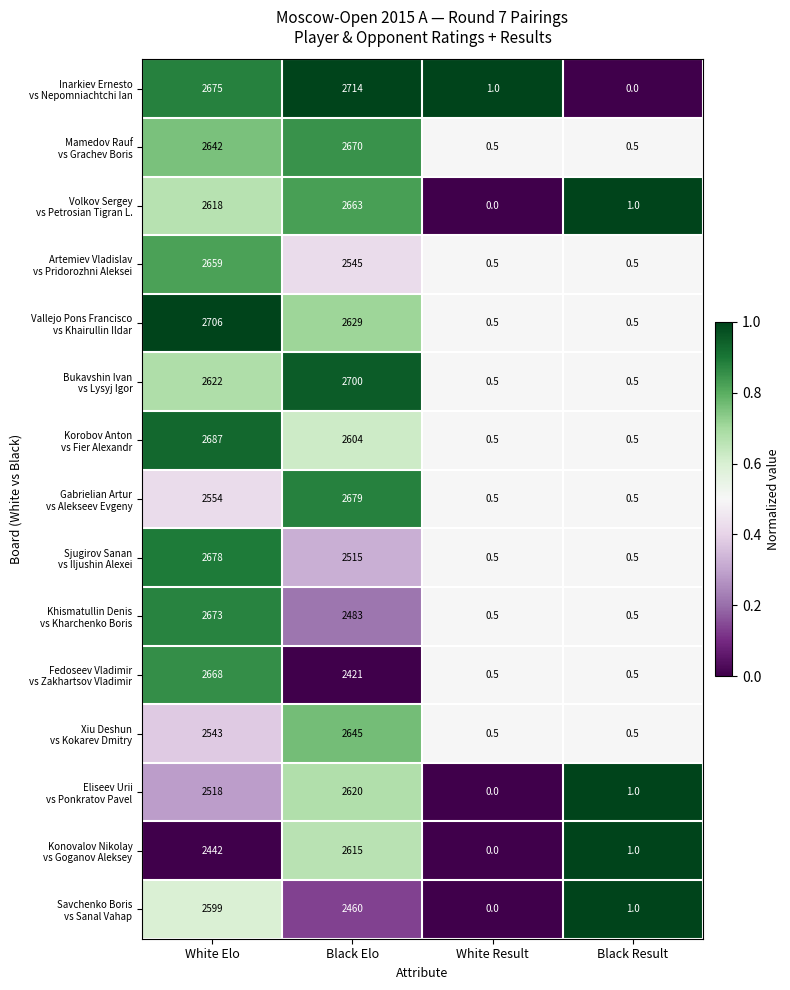

What is the difference between the highest and lowest values at Black Result?

1.0